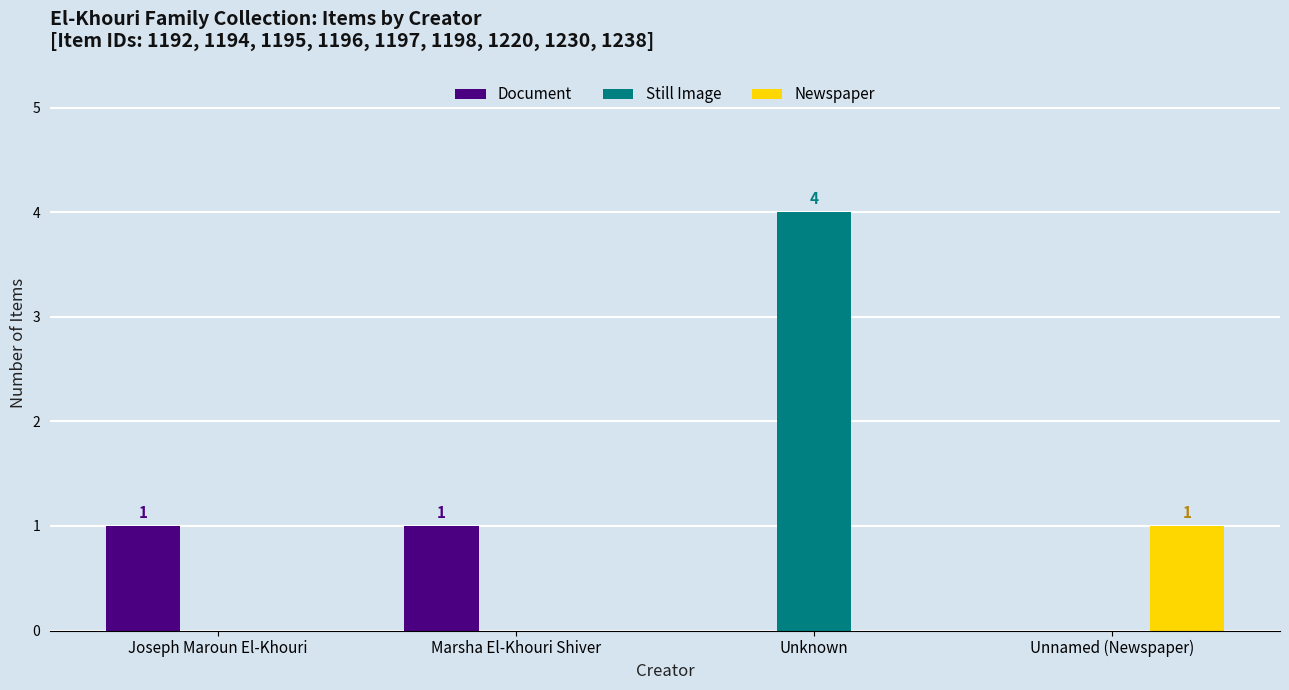

Which series has the widest spread of values?

Still Image